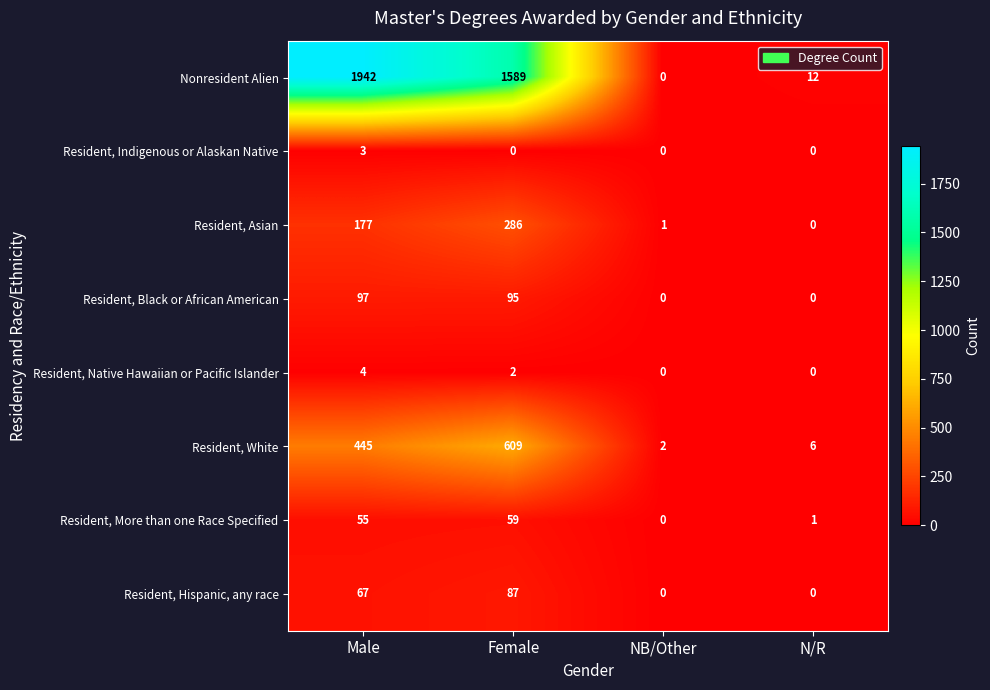

At which category is the sum across all series the highest?

Male